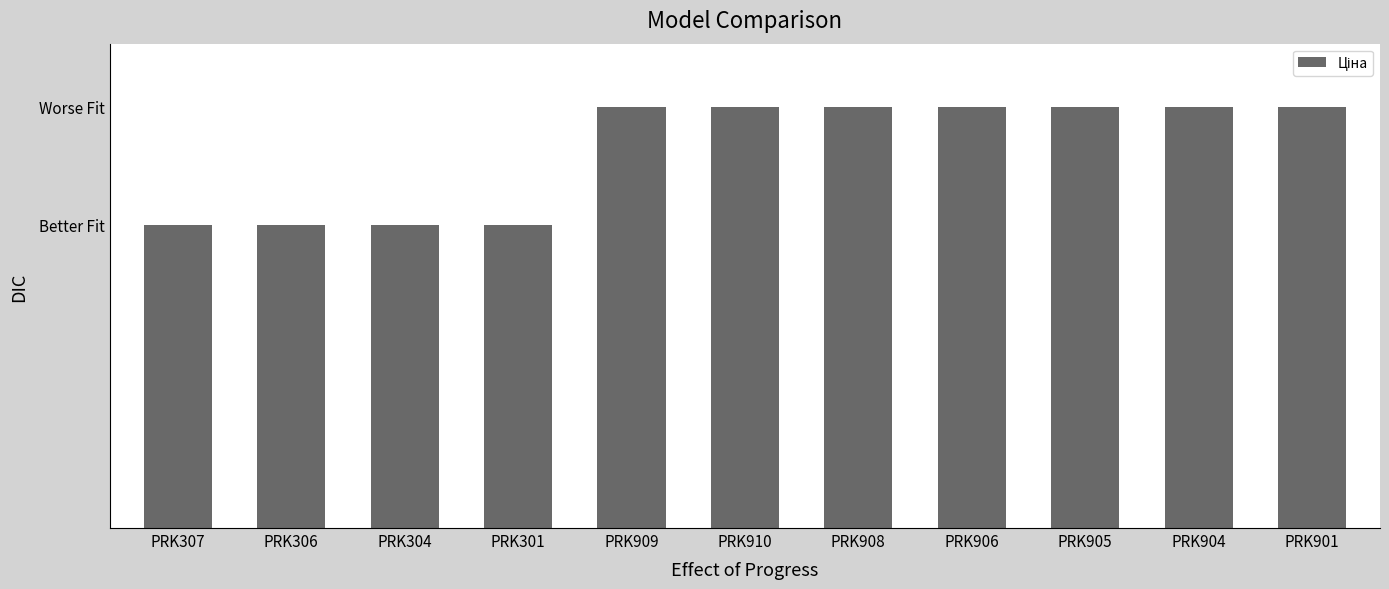

Where does the data first go above 508?

PRK909